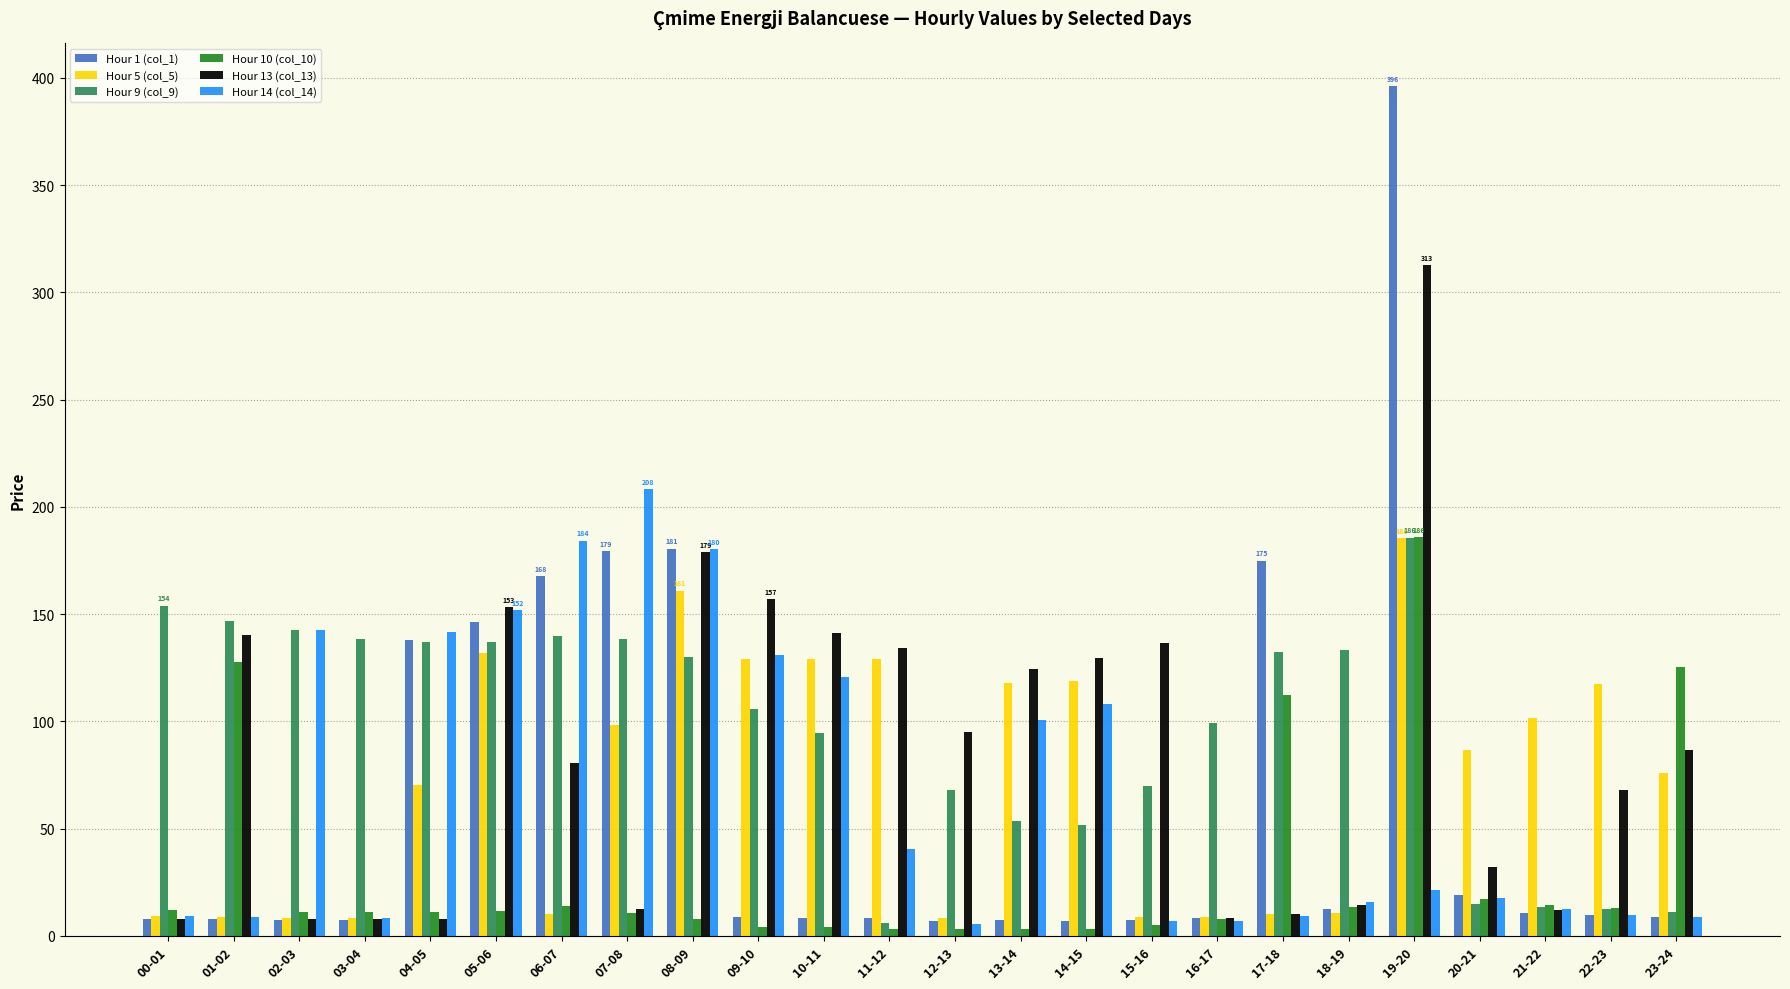

What is the difference between the highest and lowest values at 00-01?

146.0